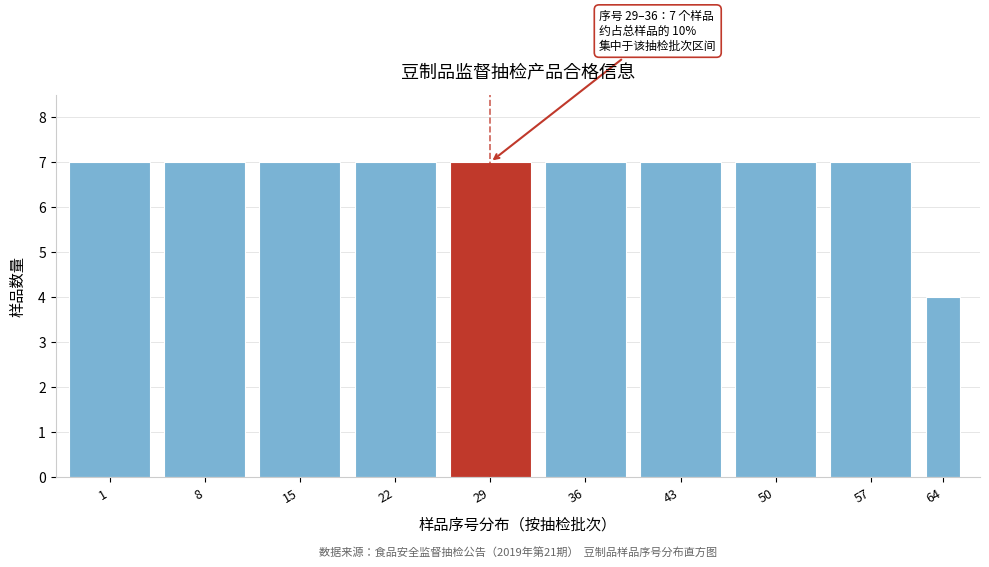

Reading right to left, list all the values displayed in this chart.

64=4	57=7	50=7	43=7	36=7	29=7	22=7	15=7	8=7	1=7